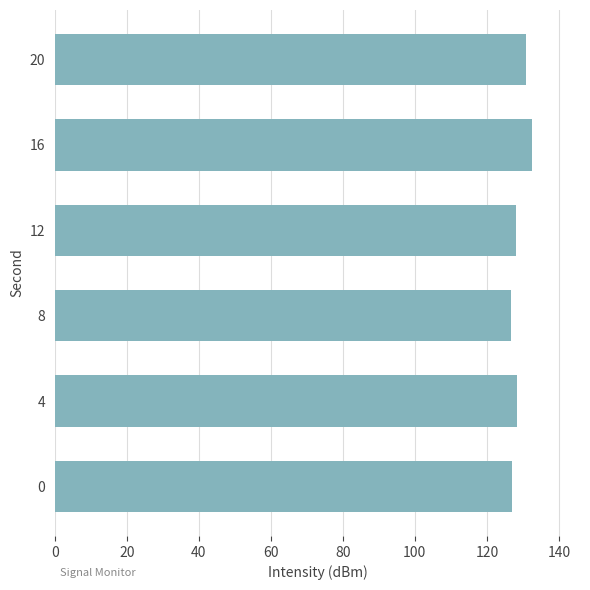

What is the change in value from 0 to 16?

+5.6